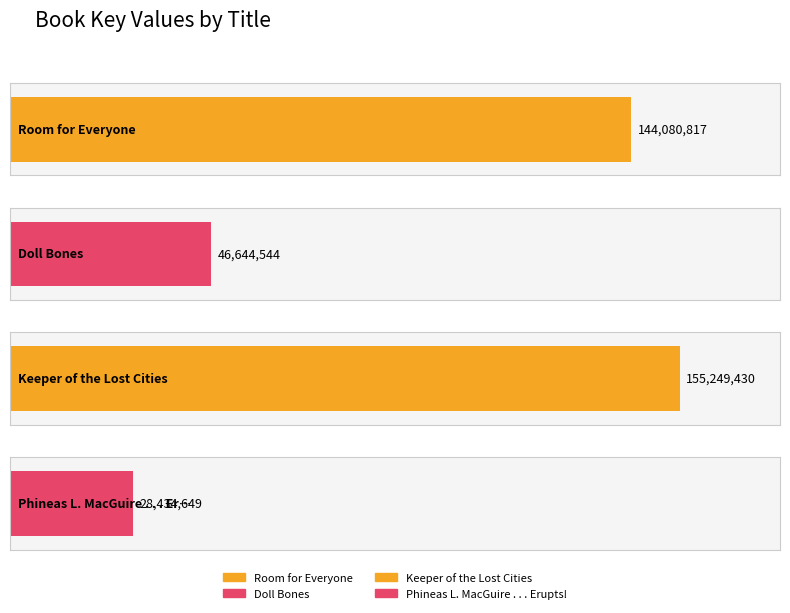

At which label does the data first exceed 144080817?

Keeper of the Lost Cities